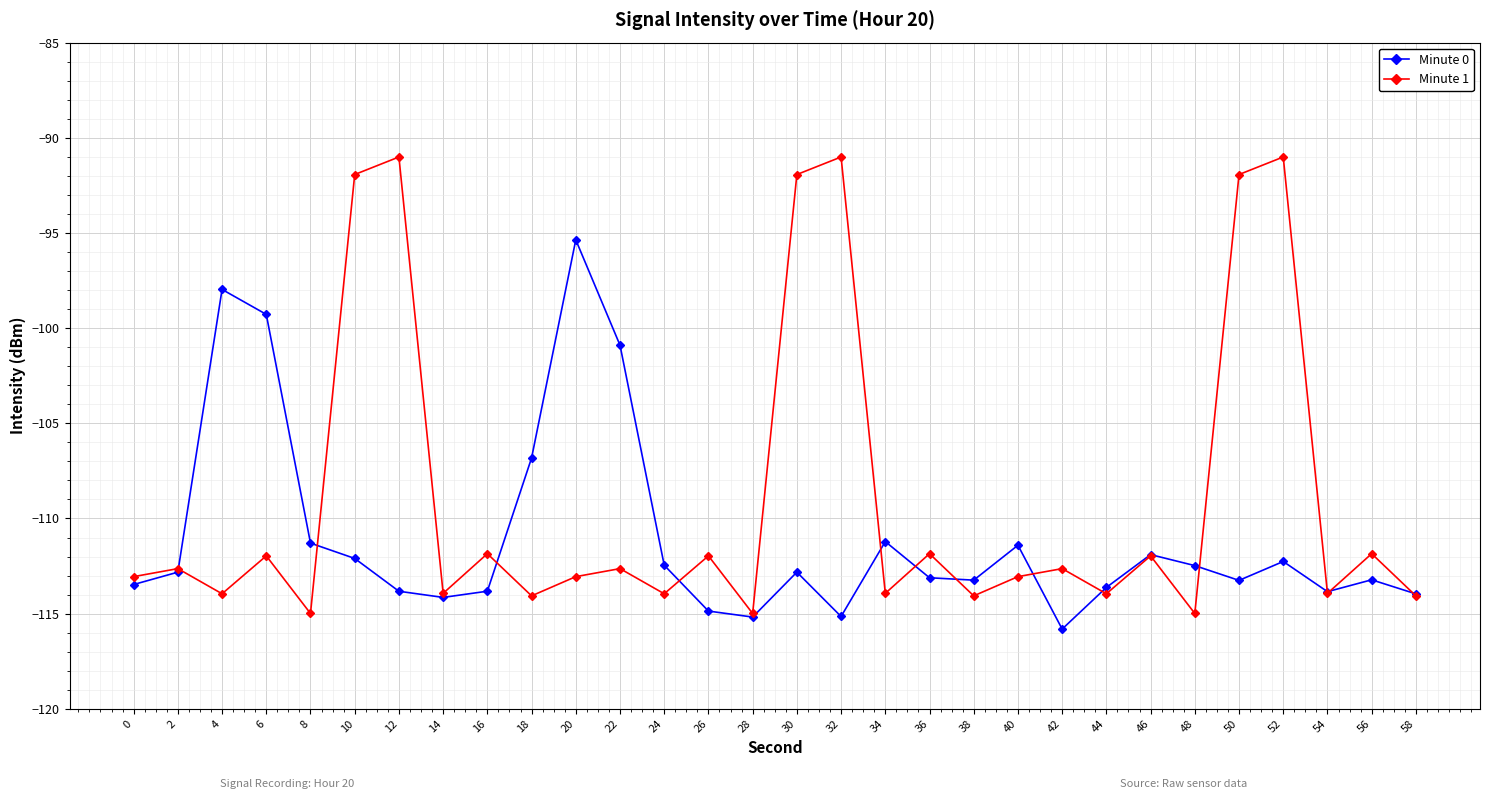

How many interior local valleys does the Minute 1 series have?

11